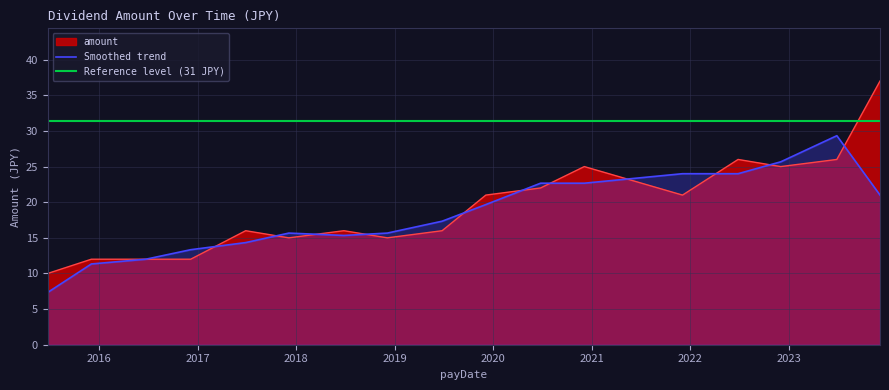

List the labels in order of value, smallest first.

2015-06-25, 2015-12-04, 2016-06-23, 2016-12-06, 2017-12-05, 2018-12-05, 2017-06-28, 2018-06-27, 2019-06-26, 2019-12-05, 2021-12-03, 2020-06-25, 2020-12-04, 2022-12-02, 2022-06-27, 2023-06-28, 2023-12-05